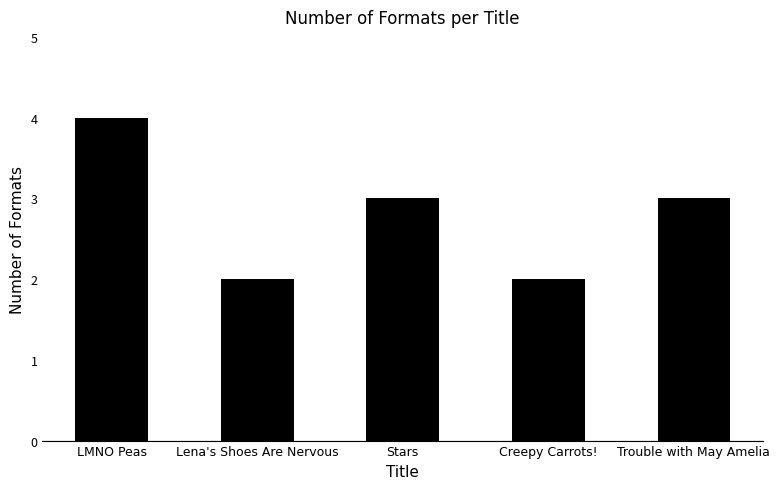

What is the label of the 5th bar from the right?

LMNO Peas